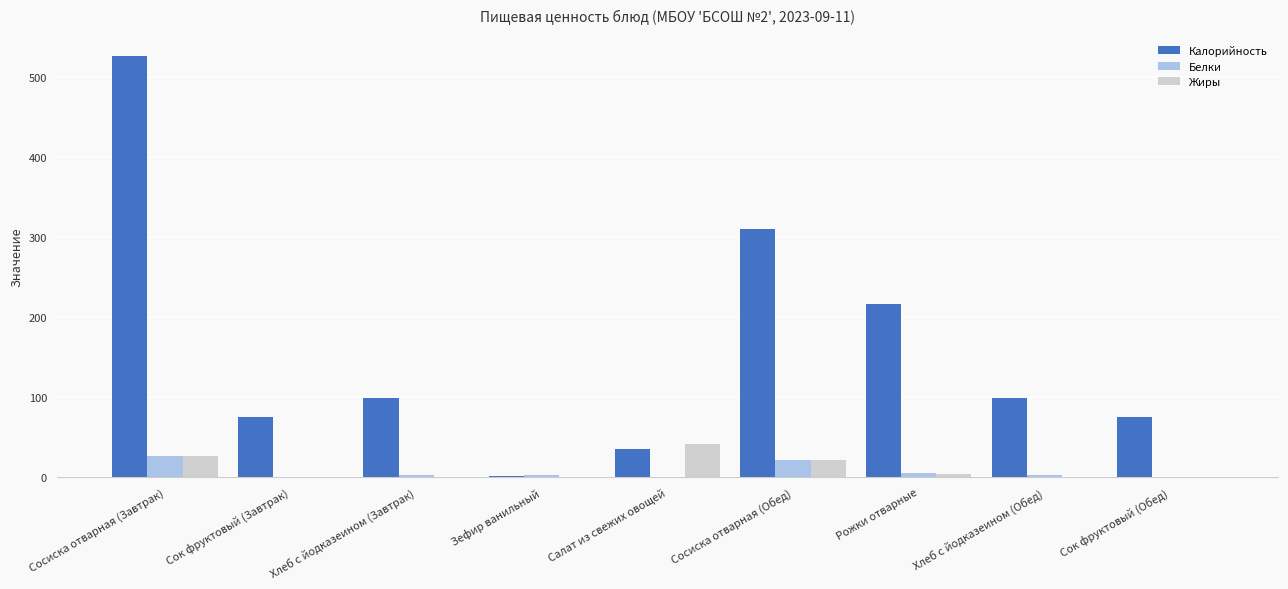

What is the total value across all series at Рожки отварные?

226.3